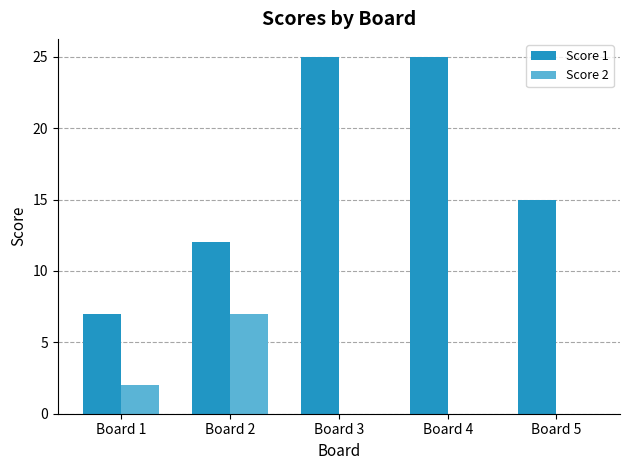

Which category has the highest value in the Score 2 series?

Board 2